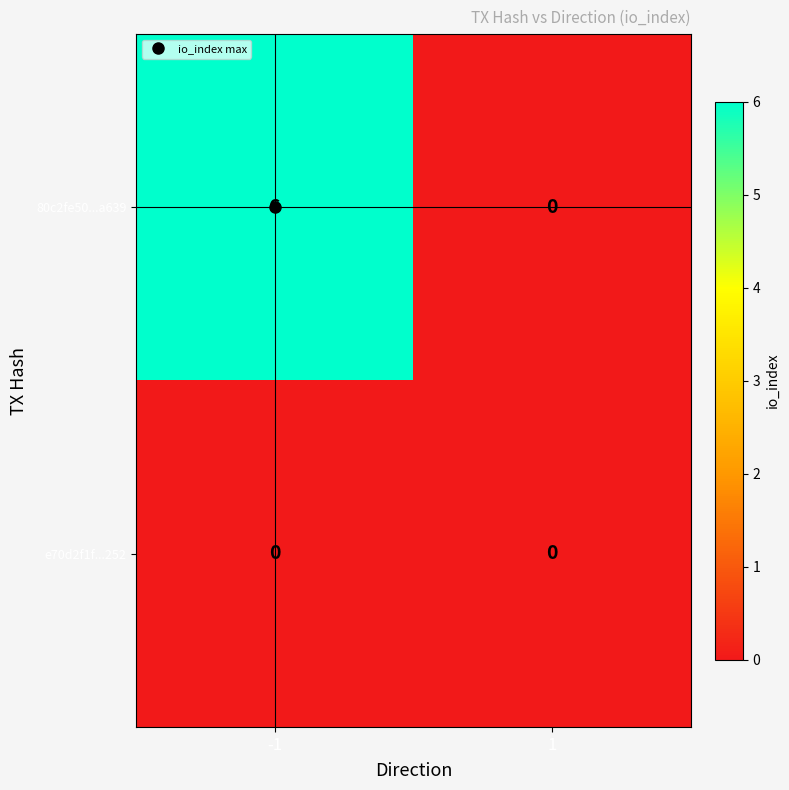

What is the spread (max minus min) of values at -1?

6